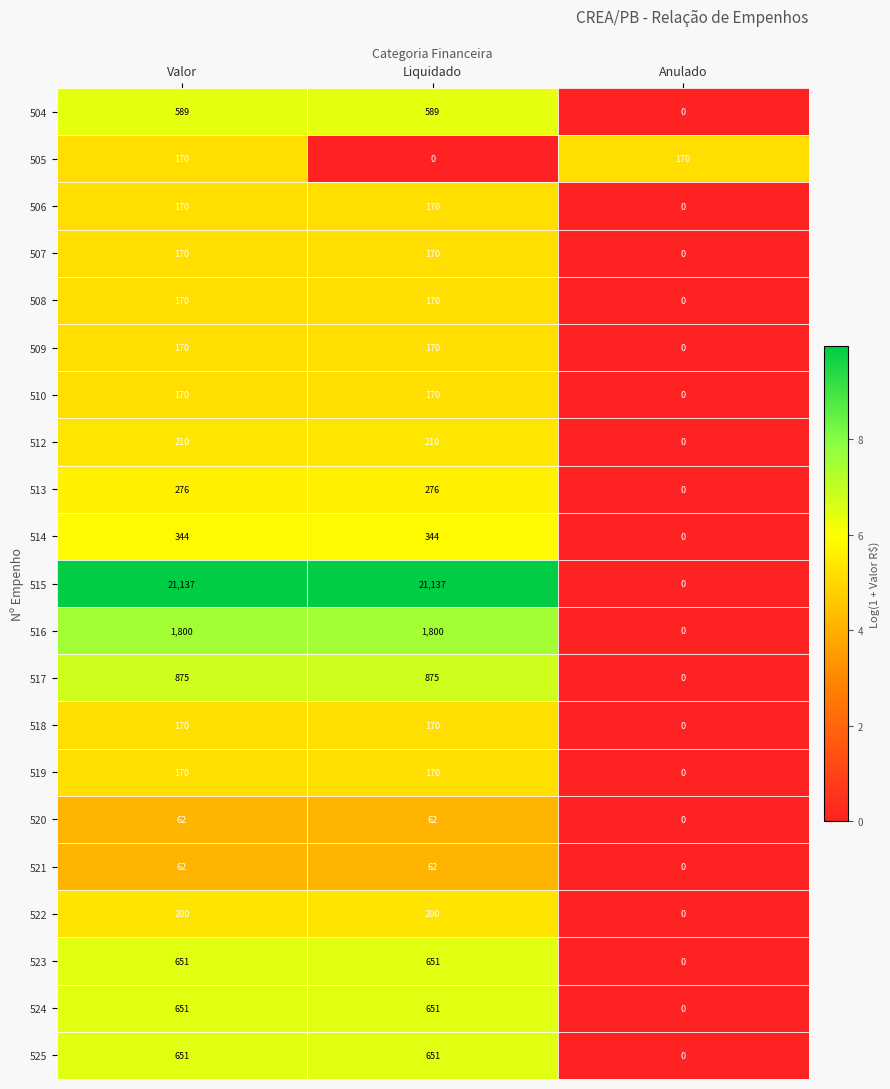

What is the difference between the 504 values at Valor and Anulado?

589